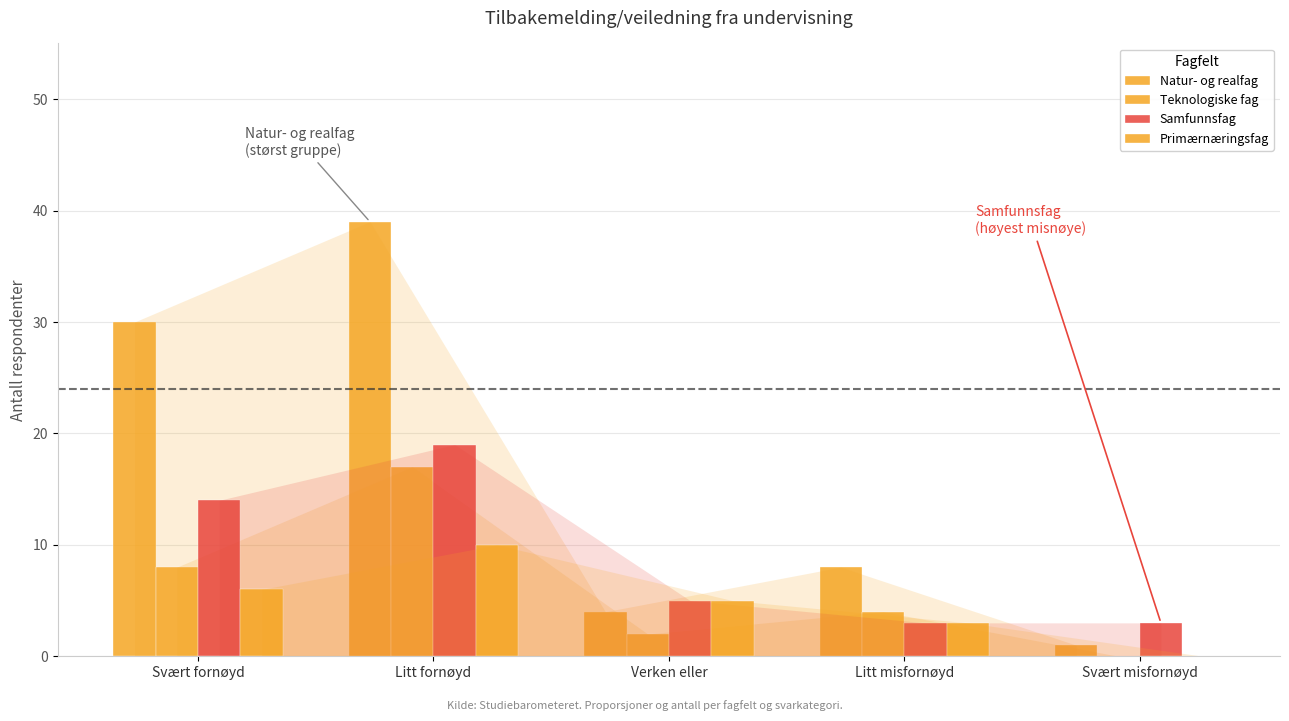

Reading left to right, what are all the values shown in this chart?

Natur- og realfag: Svært fornøyd=30	Litt fornøyd=39	Verken eller=4	Litt misfornøyd=8	Svært misfornøyd=1
Teknologiske fag: Svært fornøyd=8	Litt fornøyd=17	Verken eller=2	Litt misfornøyd=4	Svært misfornøyd=0
Samfunnsfag: Svært fornøyd=14	Litt fornøyd=19	Verken eller=5	Litt misfornøyd=3	Svært misfornøyd=3
Primærnæringsfag: Svært fornøyd=6	Litt fornøyd=10	Verken eller=5	Litt misfornøyd=3	Svært misfornøyd=0